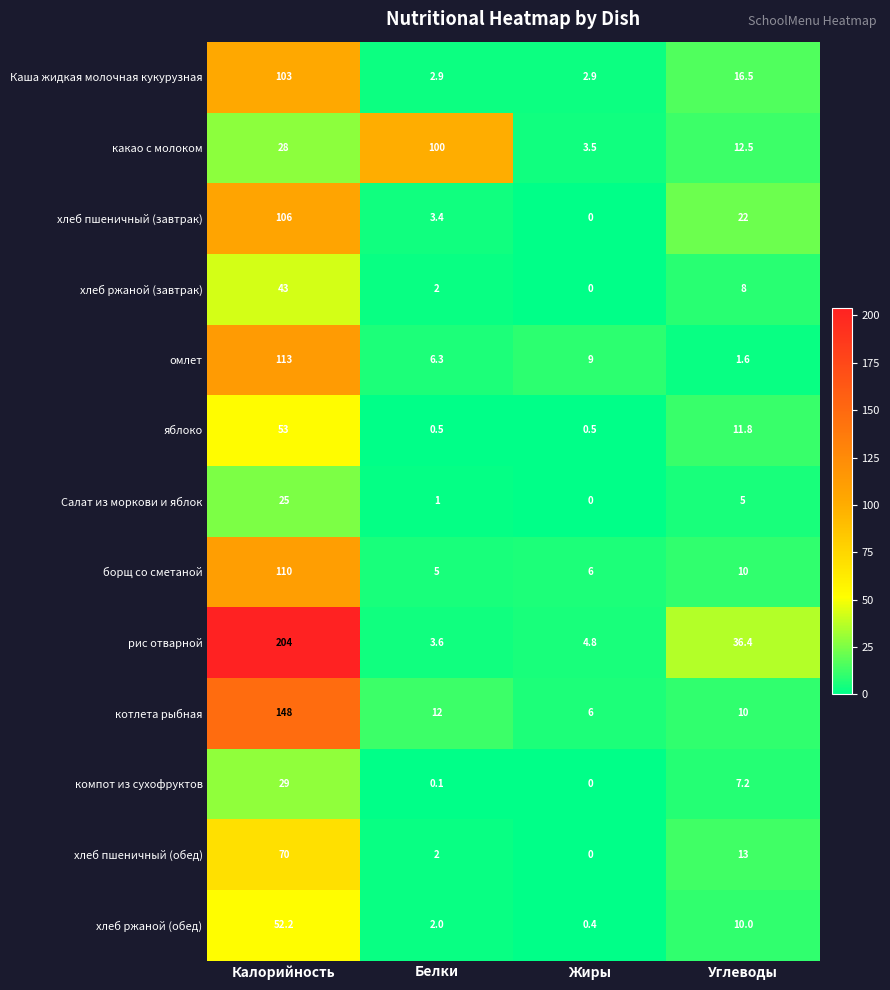

Which series has the widest spread of values?

рис отварной